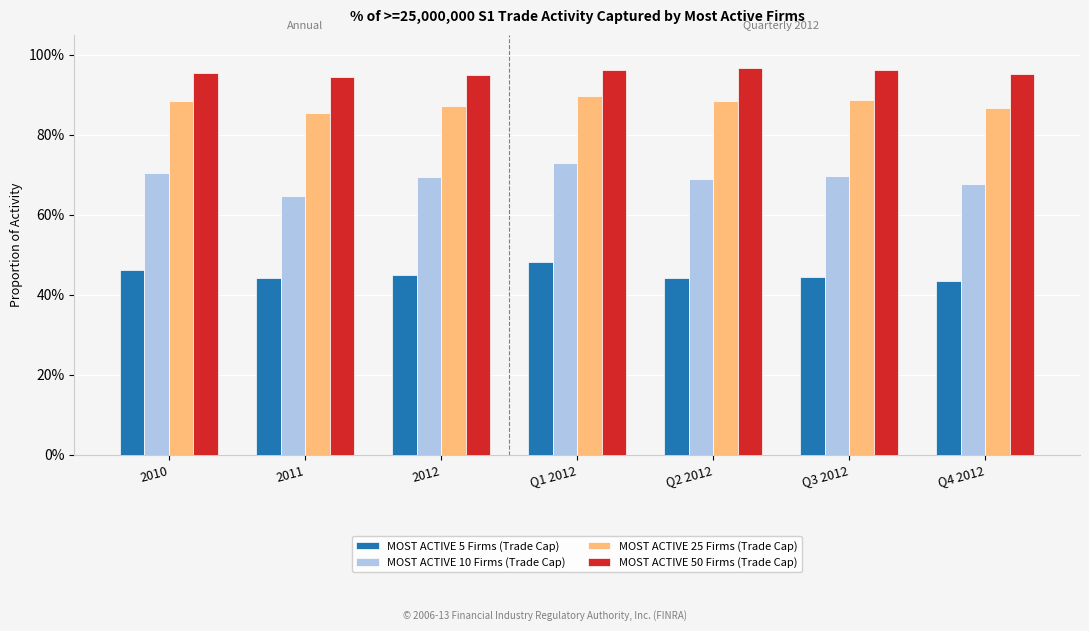

What is the label of the 1st bar from the right?

Q4 2012